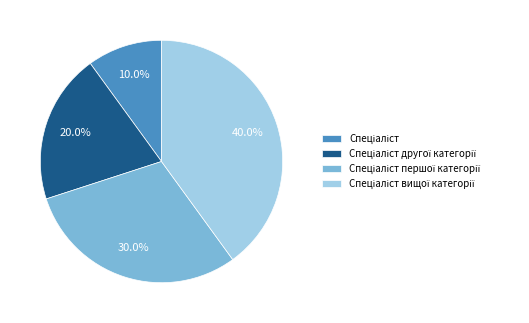

Is there a majority slice in this chart?

No